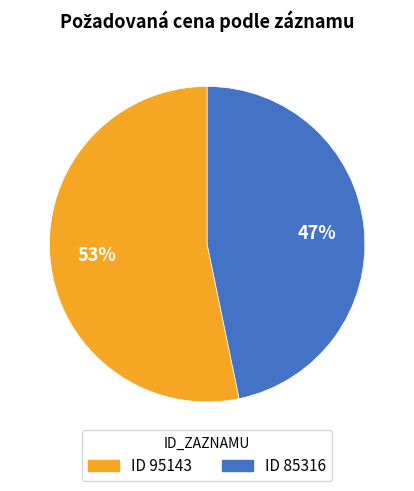

To the nearest percent, what is the average slice percentage?

50%